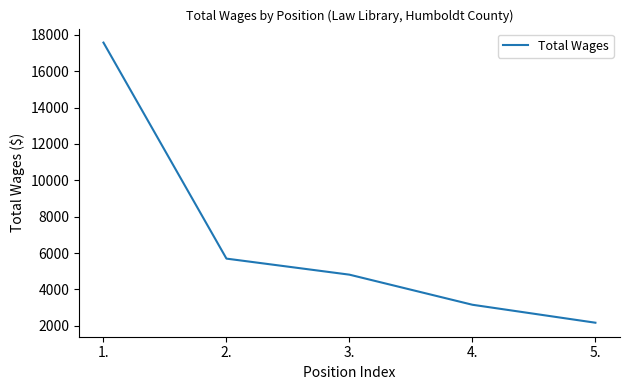

Which label corresponds to the largest value in the chart?

1.